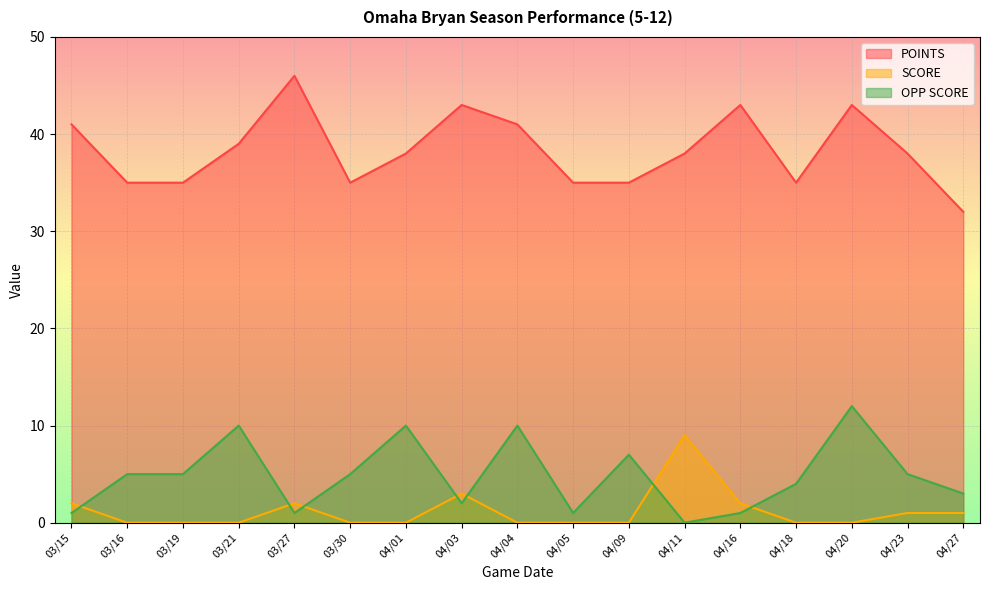

At which label is SCORE closest to 4?

04/03